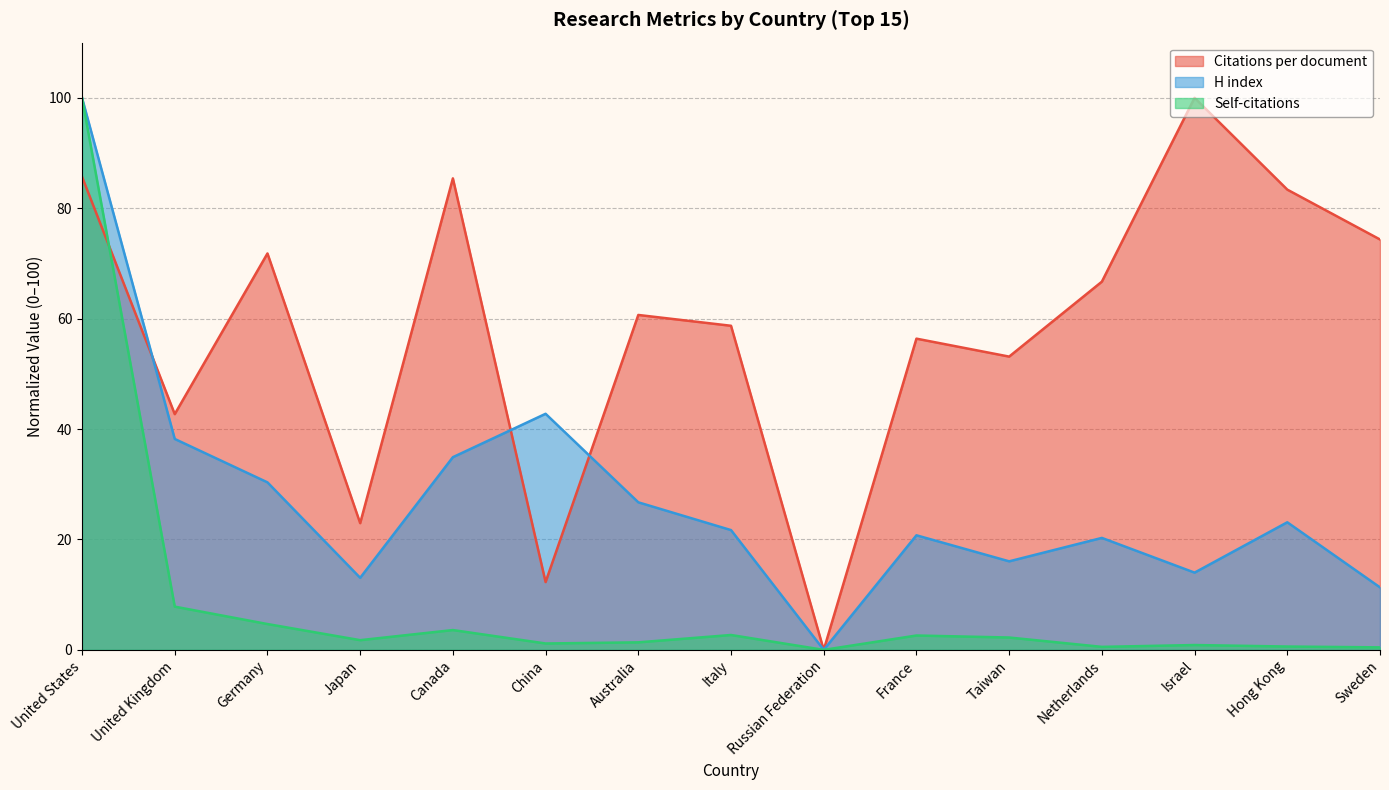

What is the average value of the Self-citations series?

8.7